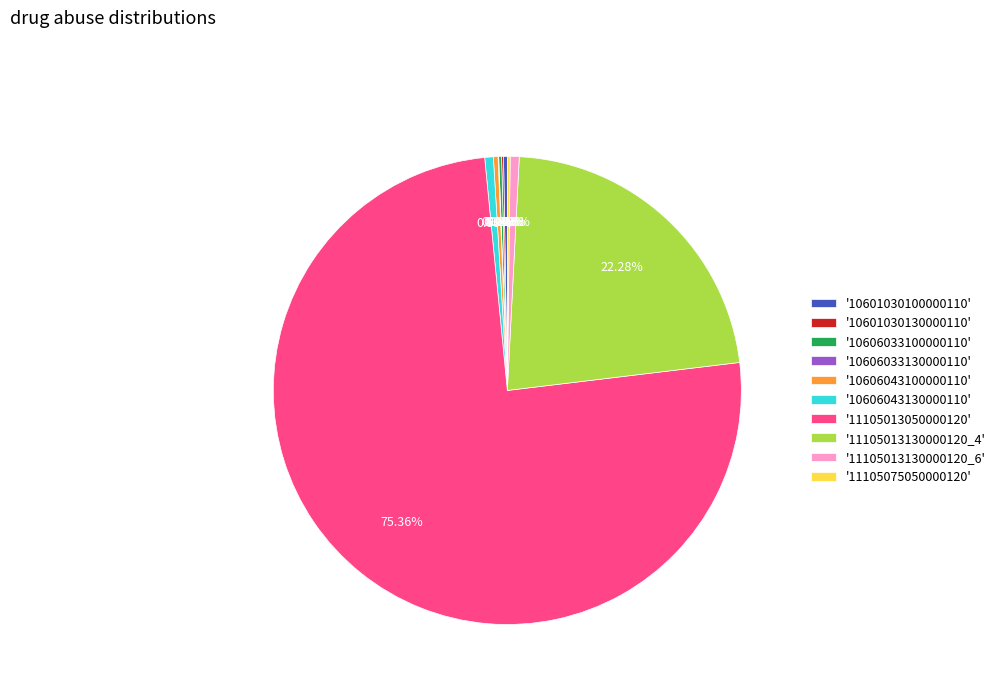

Which slice represents more than half of the pie?

'11105013050000120'